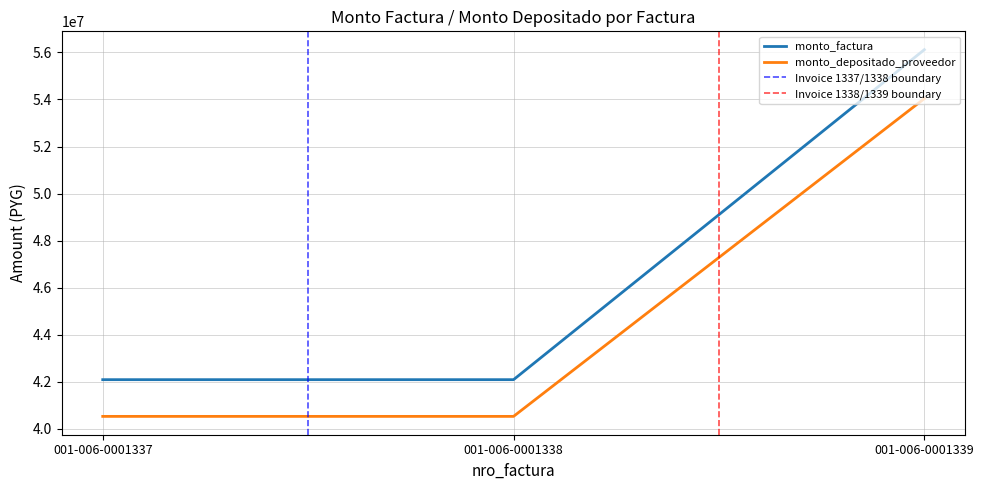

What is the minimum value for monto_depositado_proveedor?

40534197